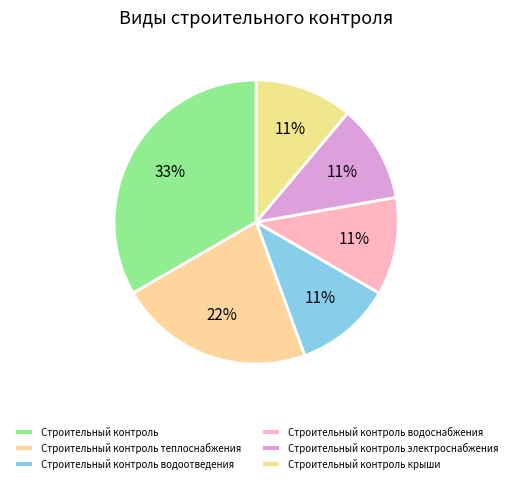

To the nearest percent, what portion does Строительный контроль электроснабжения represent?

11%